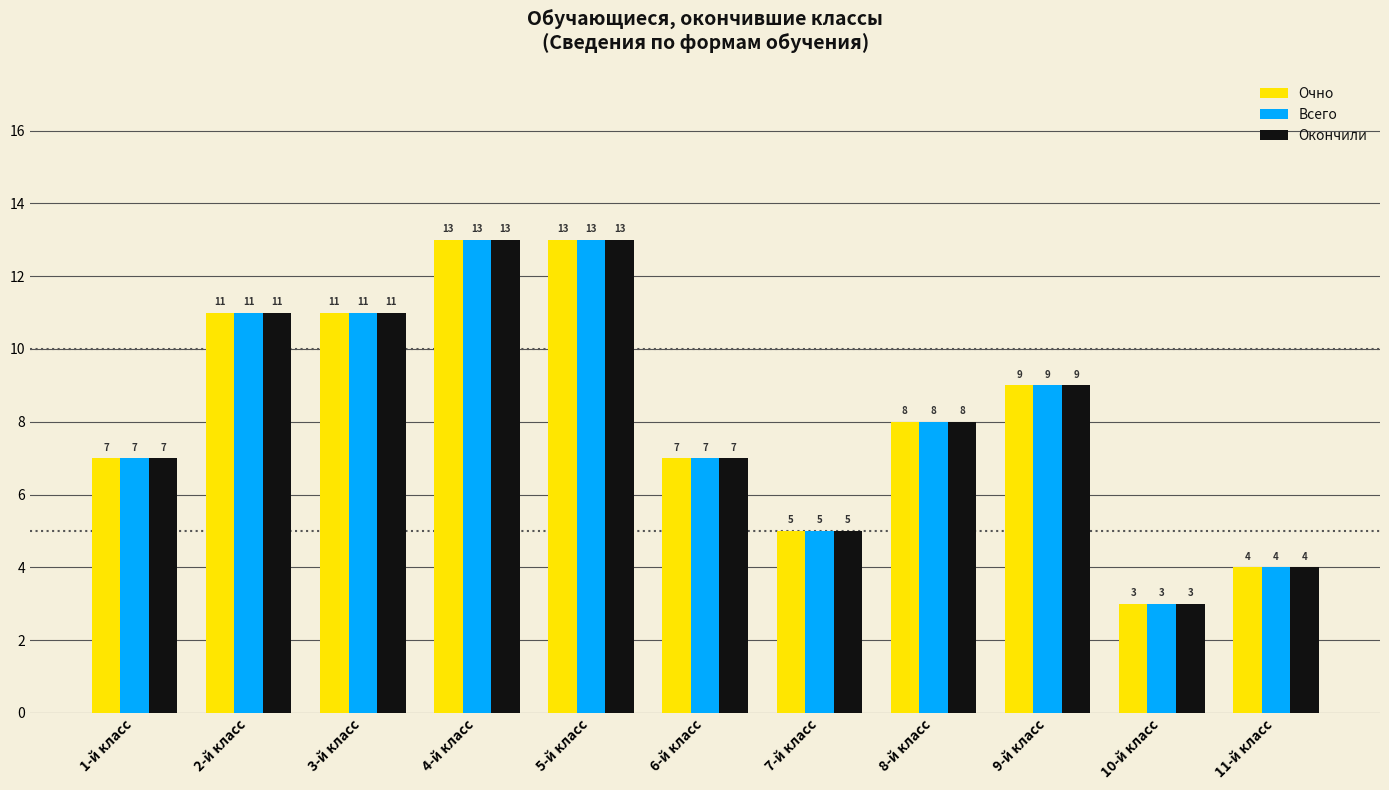

Is it true that Окончили equals 12 at 1-й класс?

False